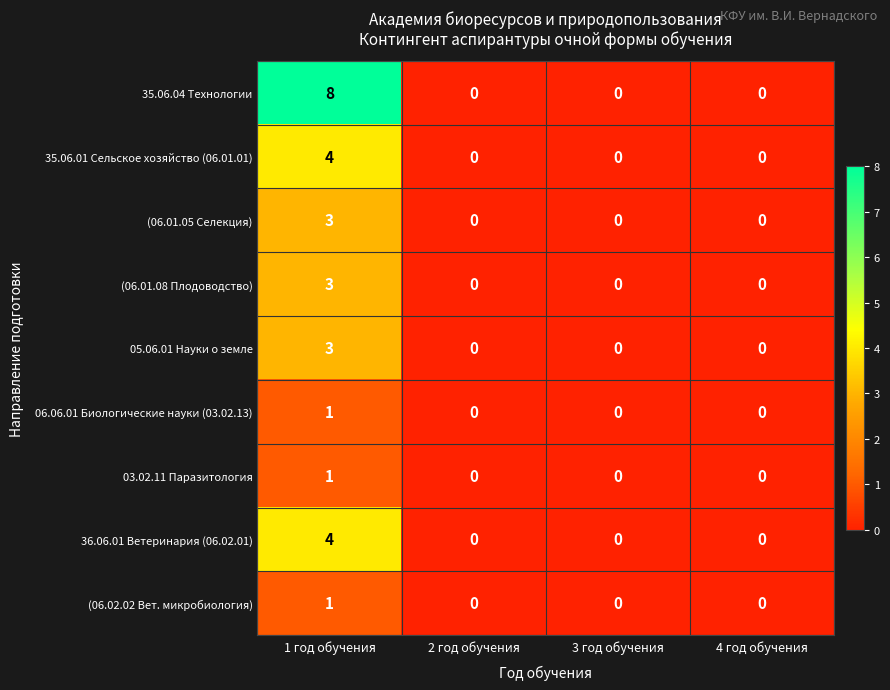

Which category has the highest value in the 05.06.01 Науки о земле series?

1 год обучения